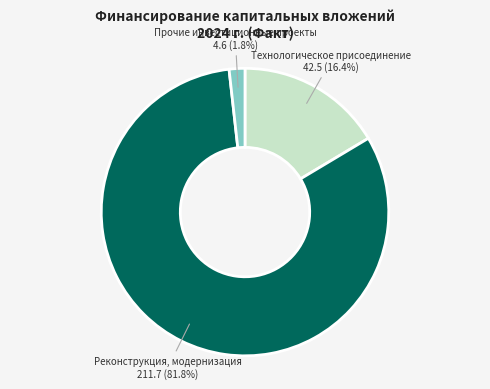

How many segments does this pie chart have?

3